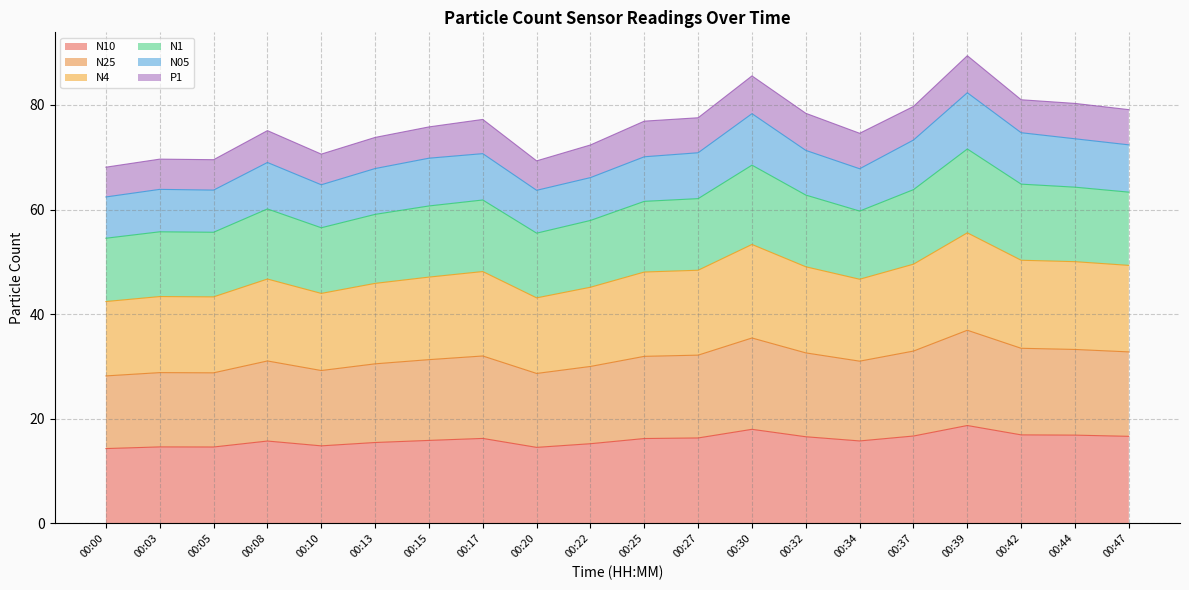

Between 00:34 and 00:13, which is larger?

00:34